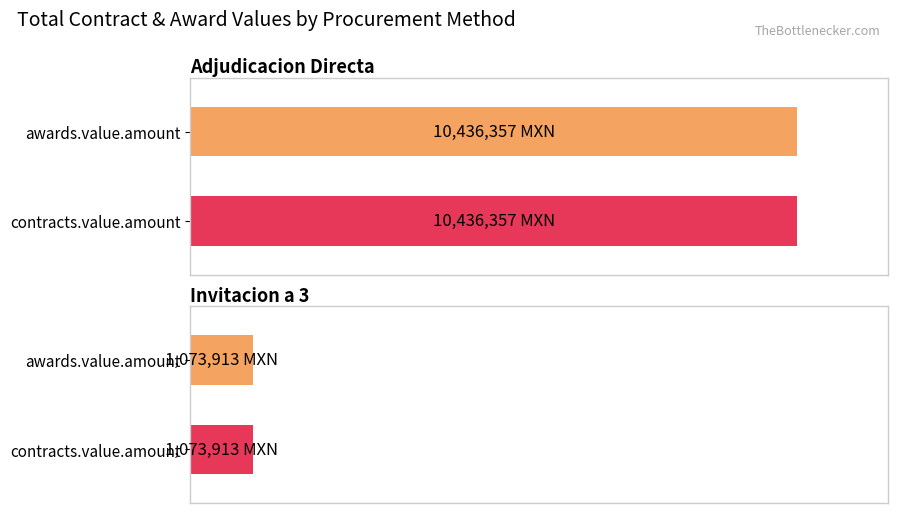

Which series has the largest total across all categories?

awards.value.amount